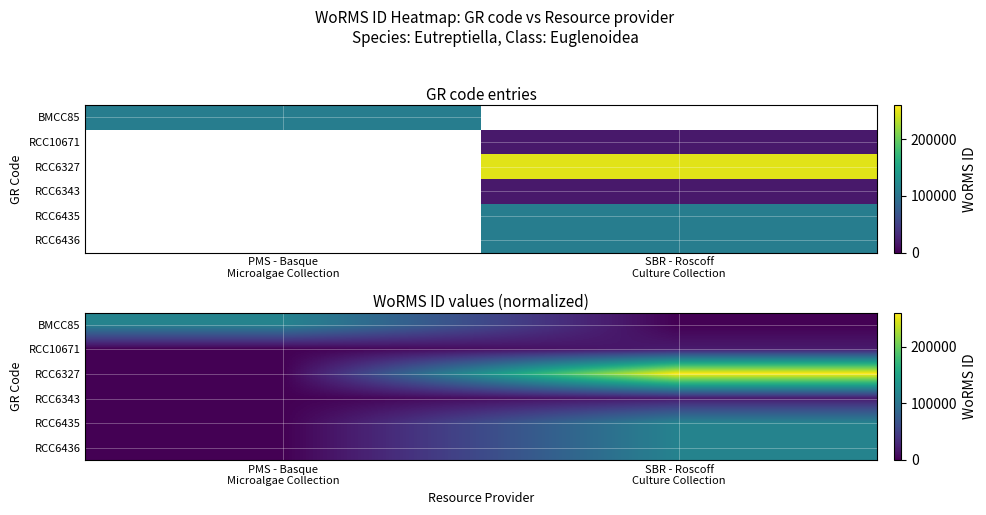

Rank the series by their maximum value, from lowest to highest.

RCC10671, RCC6343, BMCC85, RCC6435, RCC6436, RCC6327